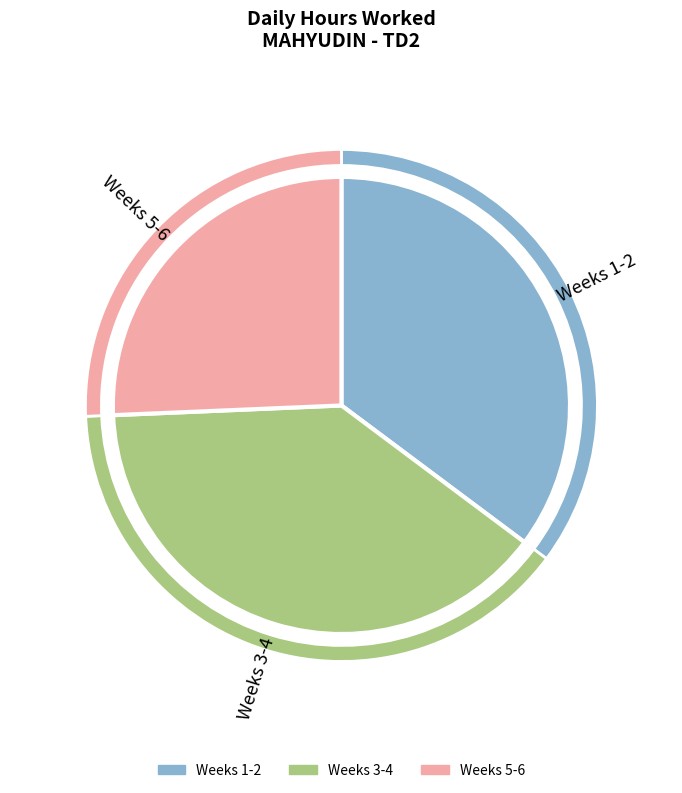

Does any single category account for the majority?

No